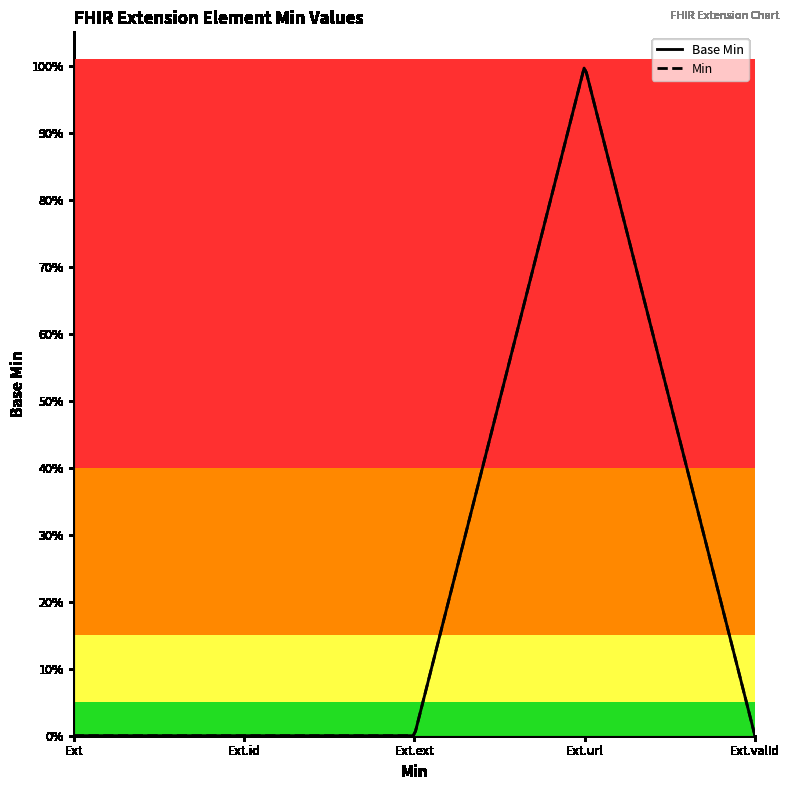

Count the values in the range 0 to 1.

5